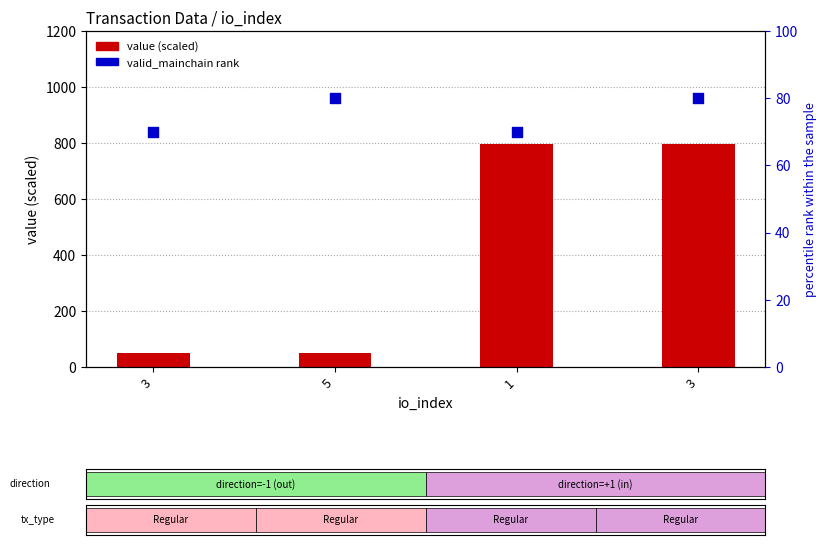

Is the value of value (scaled) at 3 greater than the value of valid_mainchain (rank) at 5?

No